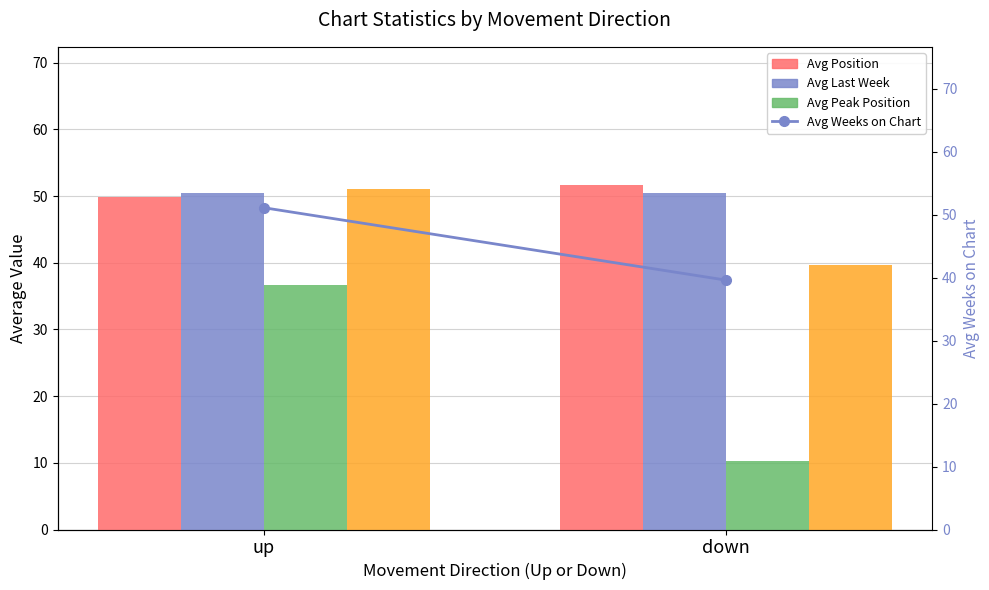

At which label does Avg Peak Position reach its peak?

up